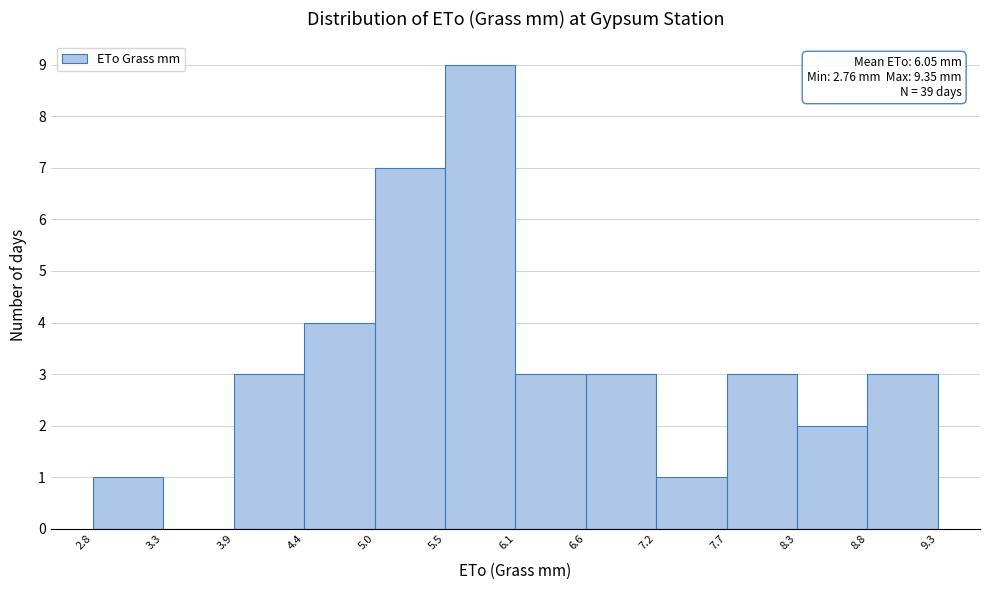

Which range on the x-axis has the tallest bar?

5.5 to 6.1